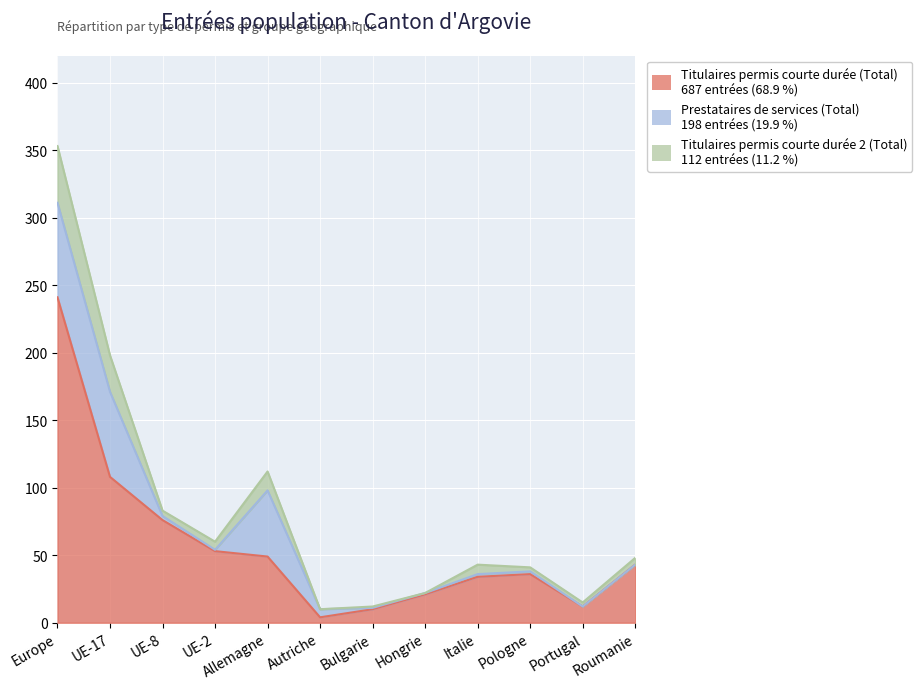

True or false: Titulaires permis courte durée 2 (Total) and Titulaires permis courte durée (Total) intersect in this chart.

False